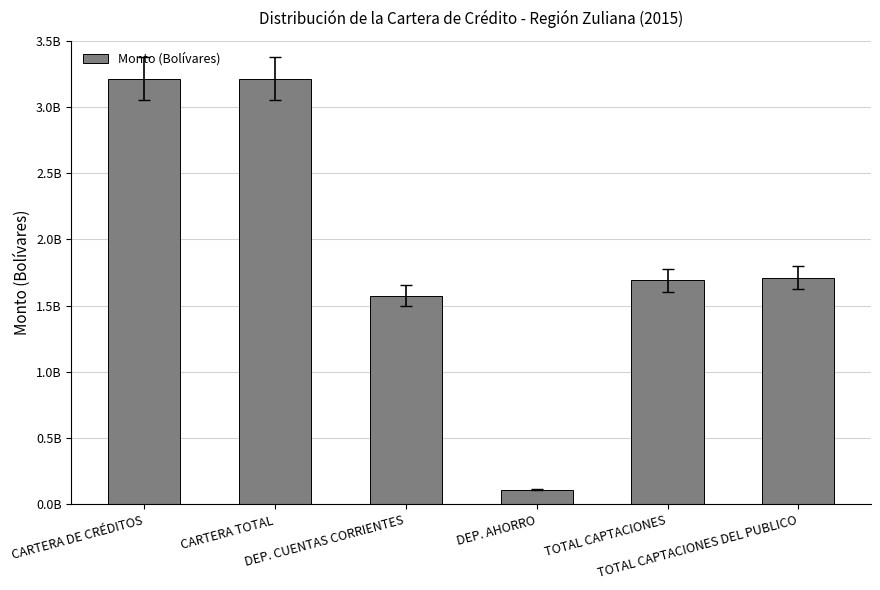

Rank the categories by value from lowest to highest.

DEP. AHORRO, DEP. CUENTAS CORRIENTES, TOTAL CAPTACIONES, TOTAL CAPTACIONES DEL PUBLICO, CARTERA DE CRÉDITOS, CARTERA TOTAL